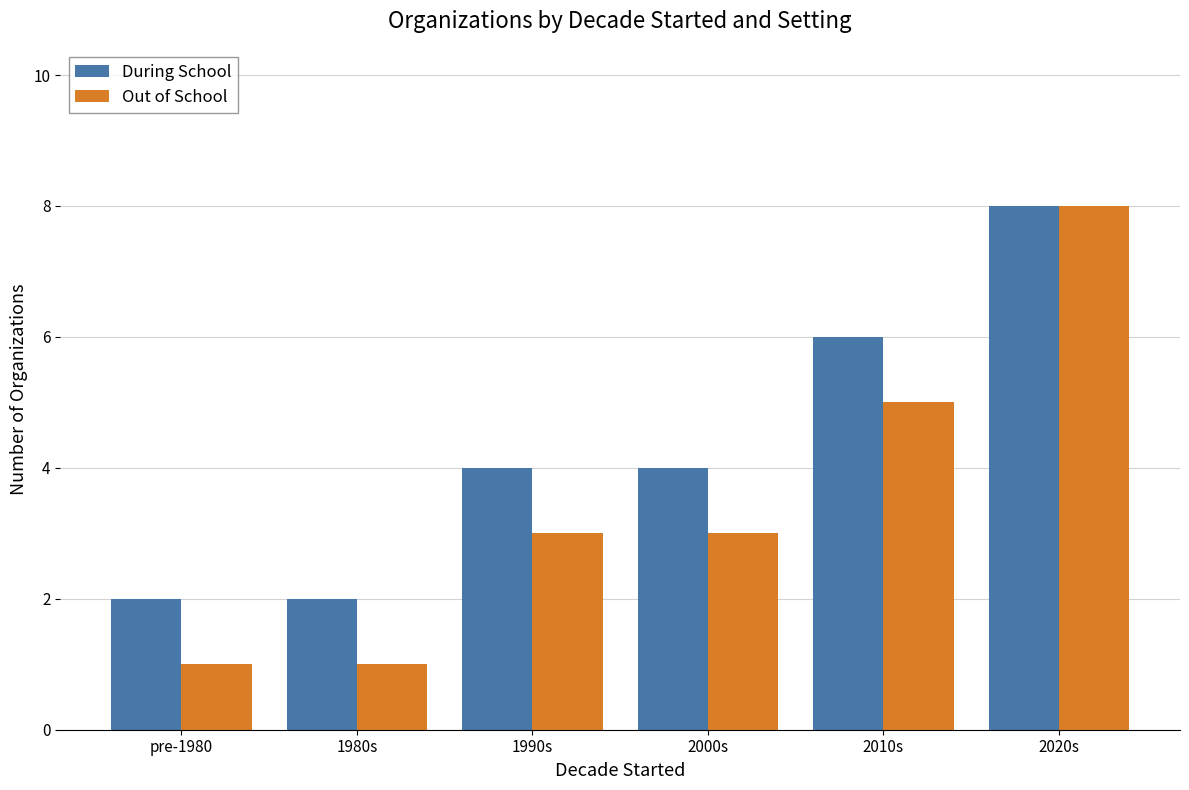

How many Out of School values are between 1 and 5?

5